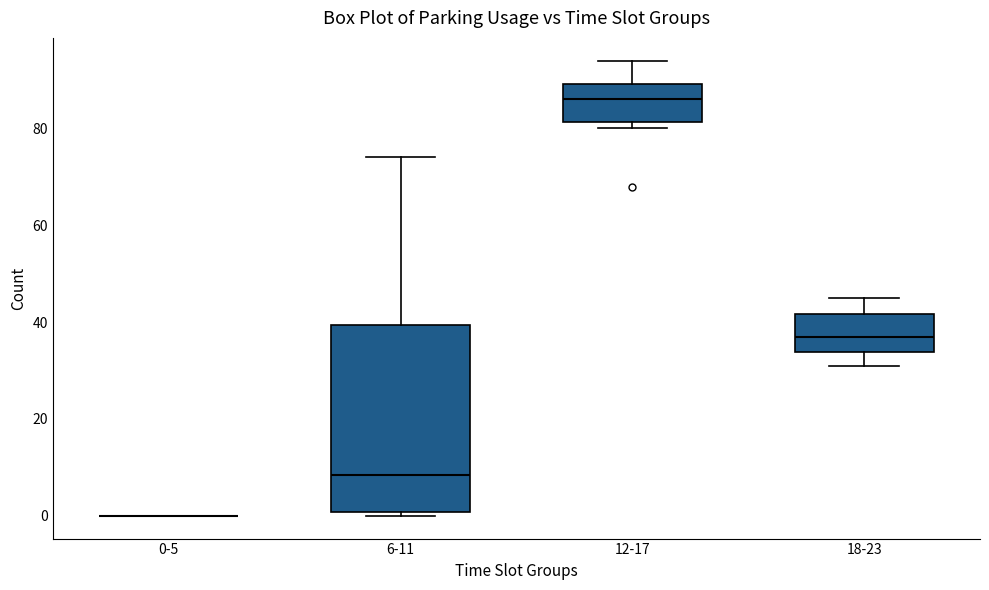

Where is the lower edge of the box for 18-23 on the y-axis? The values are not printed on the chart, so give them approximately, as read against the axis.

34